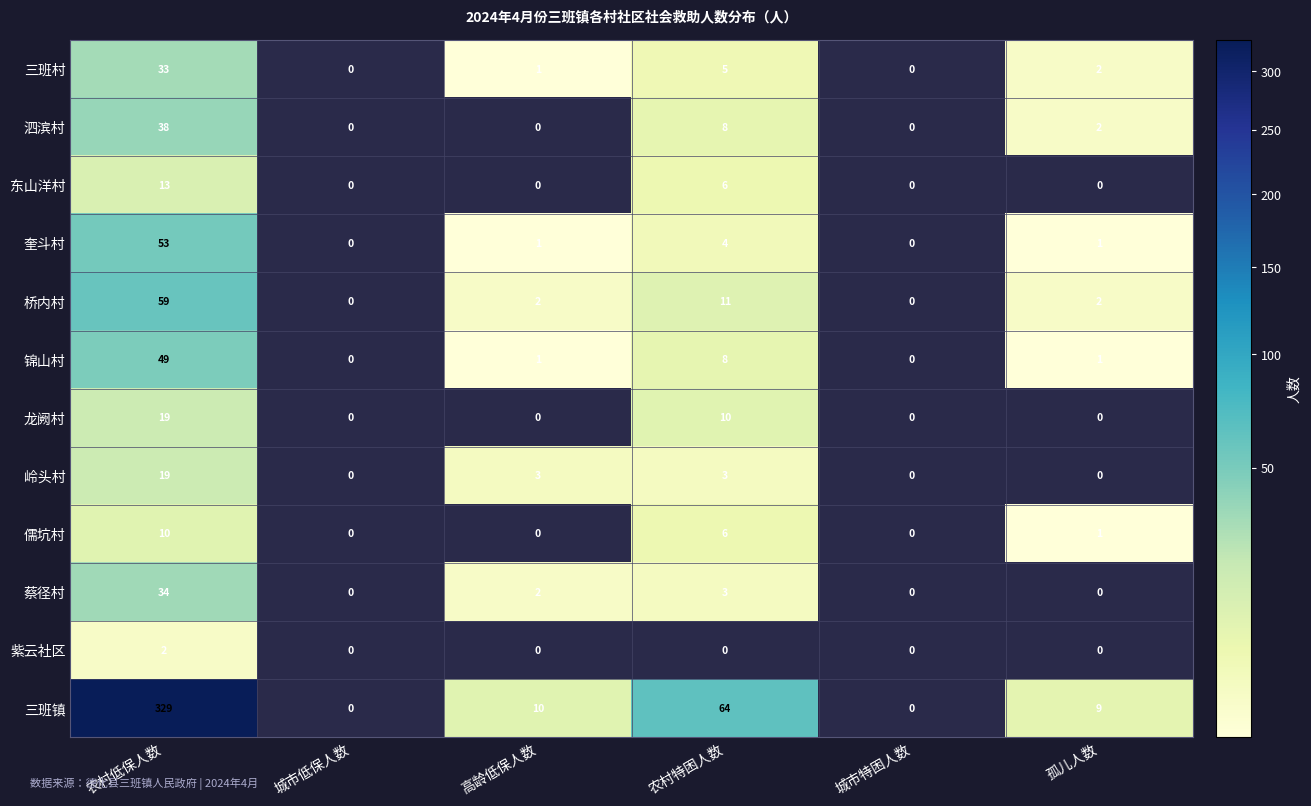

Is it true that 岭头村 equals 2.1 at 农村特困人数?

False